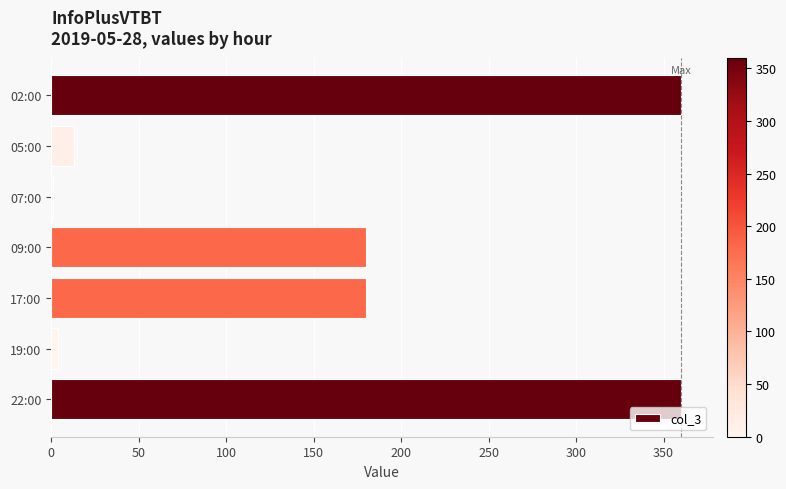

Does the chart contain stacked bars?

No